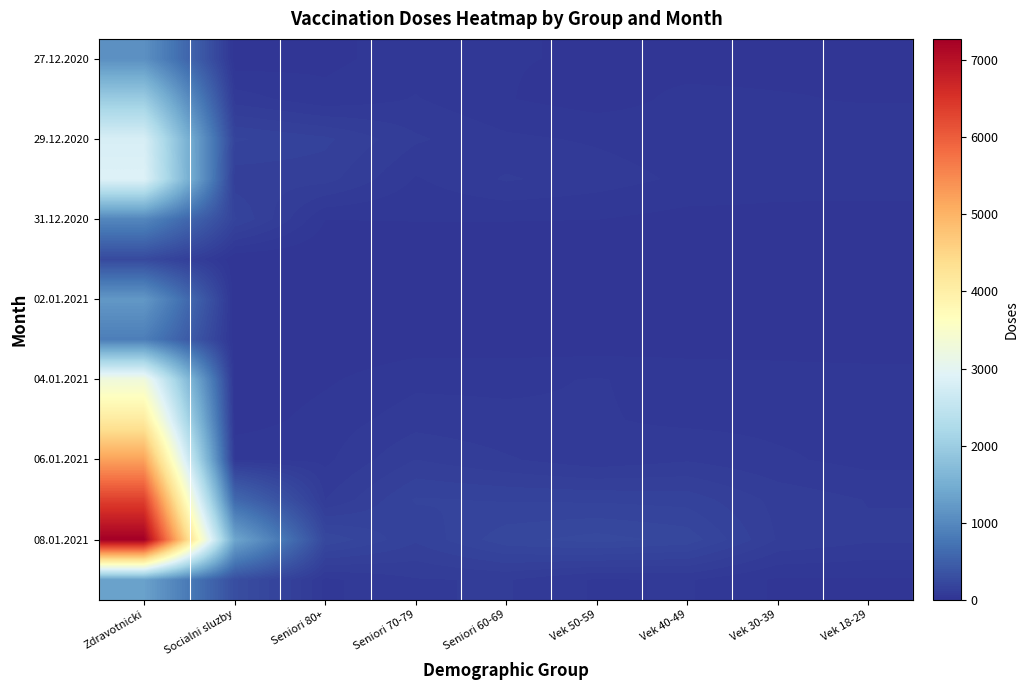

At which category is the sum across all series the highest?

Zdravotnicki